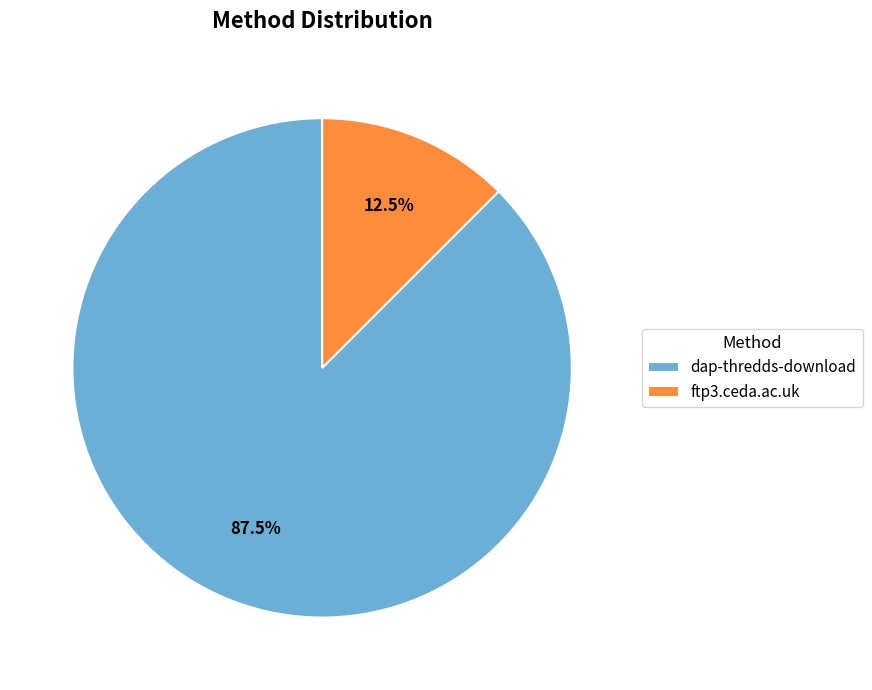

Do dap-thredds-download and ftp3.ceda.ac.uk together represent more than half of the pie?

Yes